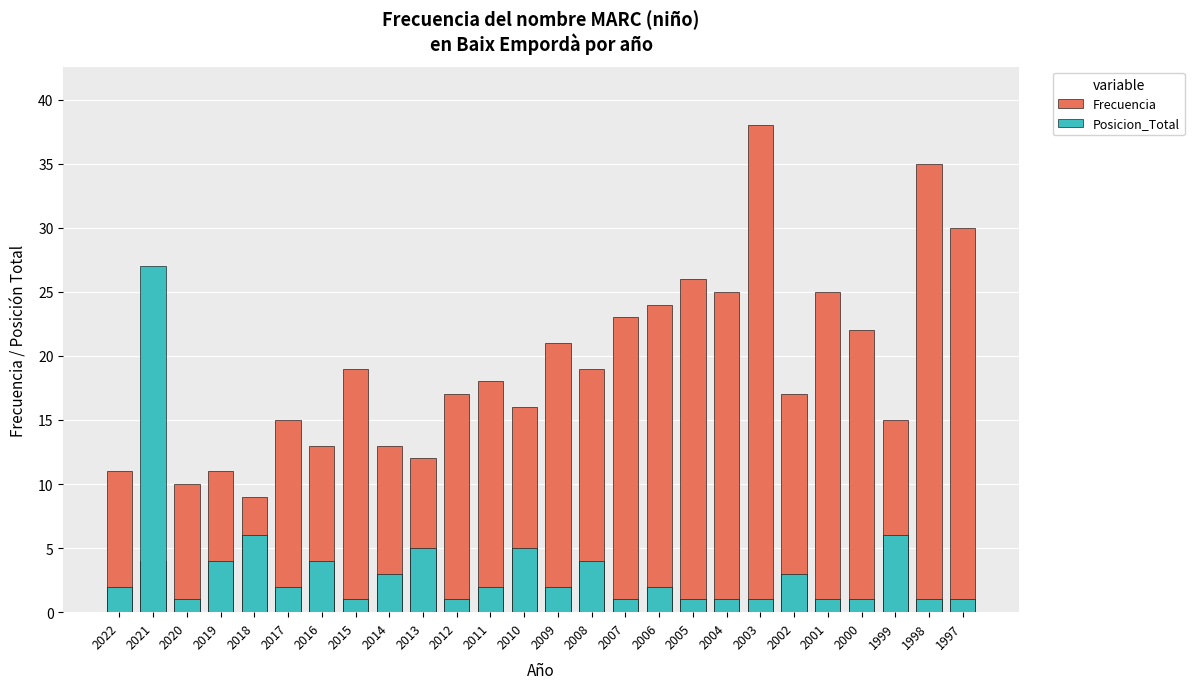

How many bars are there in each group?

2